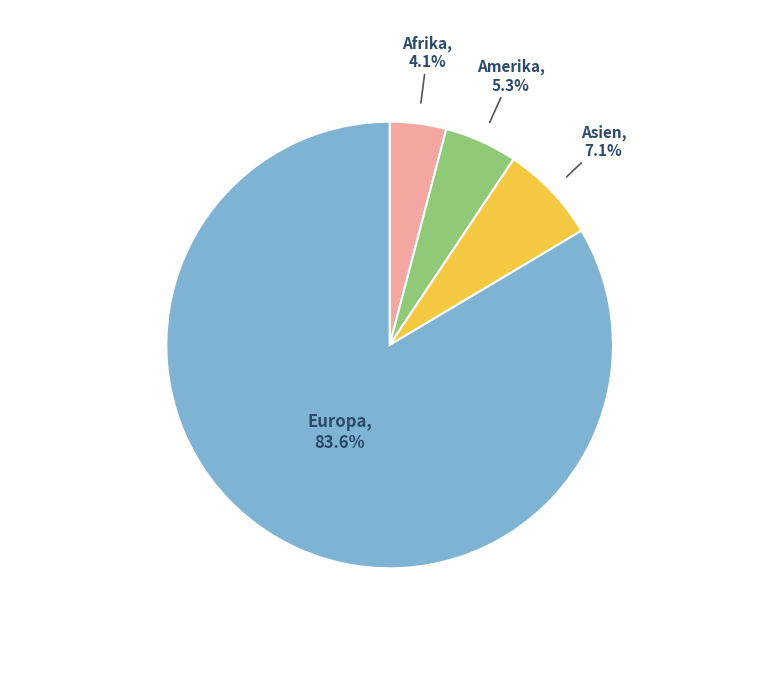

How many segments does this pie chart have?

4